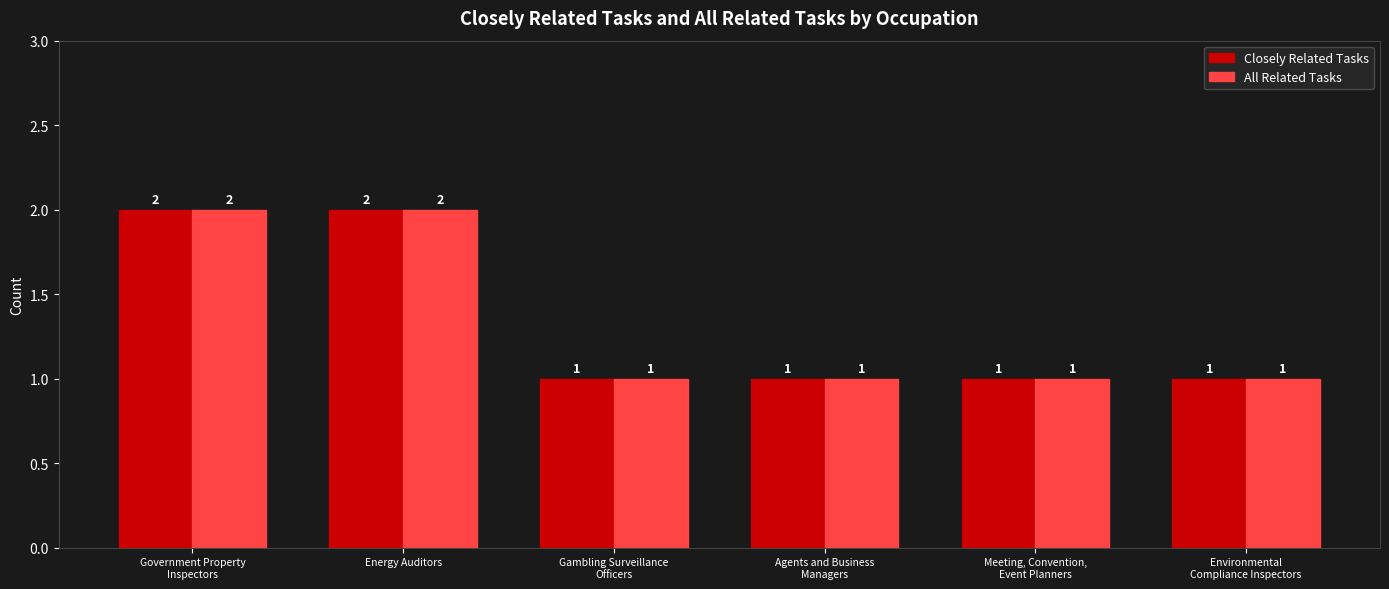

Reading left to right, list all the values displayed in this chart.

Closely Related Tasks: 2	2	1	1	1	1
All Related Tasks: 2	2	1	1	1	1